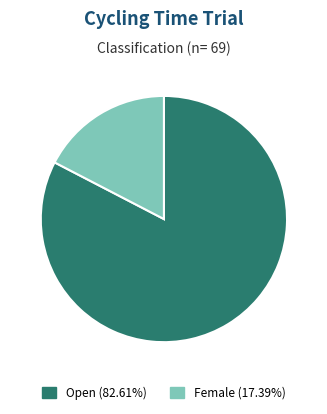

Is the sum of Open and Female greater than half?

Yes